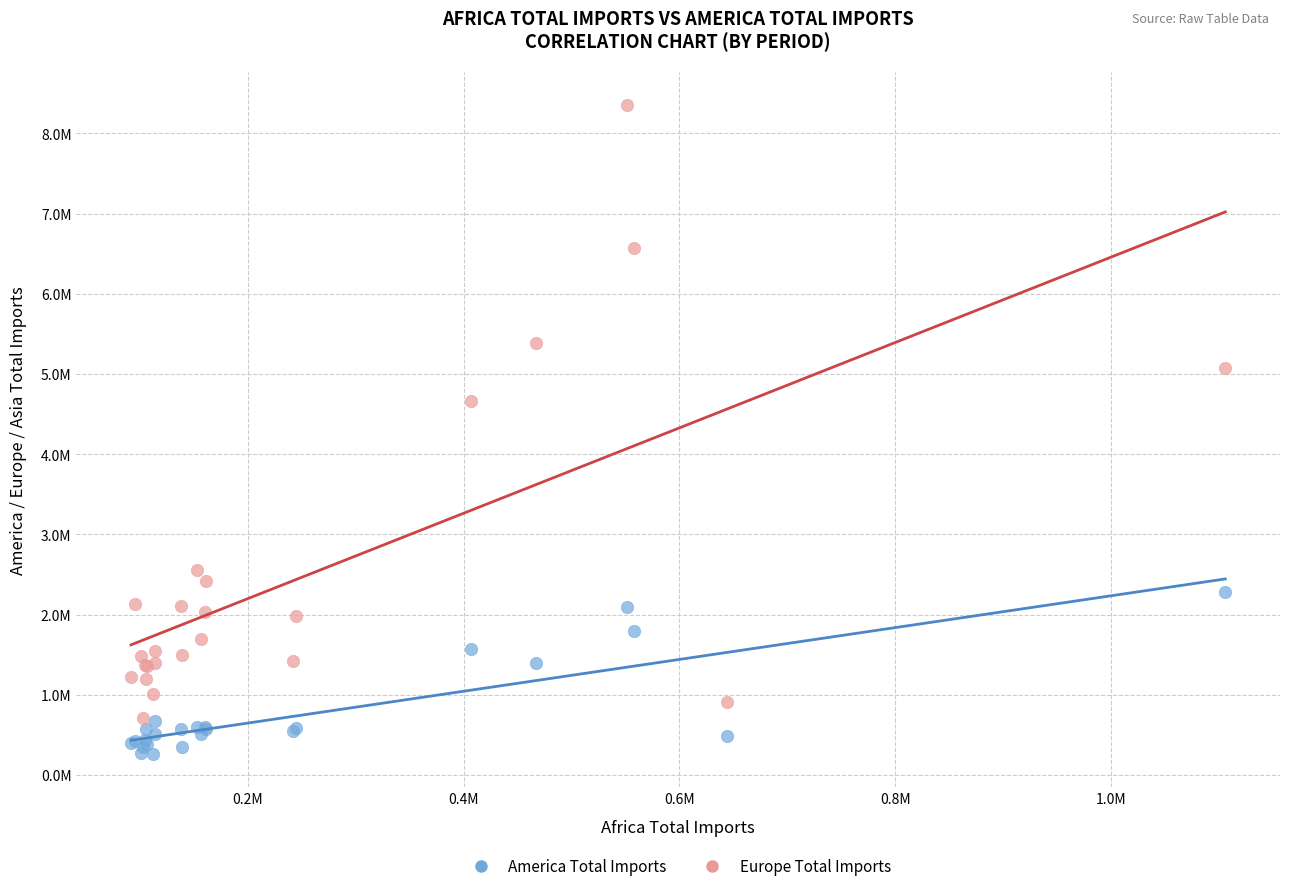

Which series contains the highest Y value?

Europe Total Imports